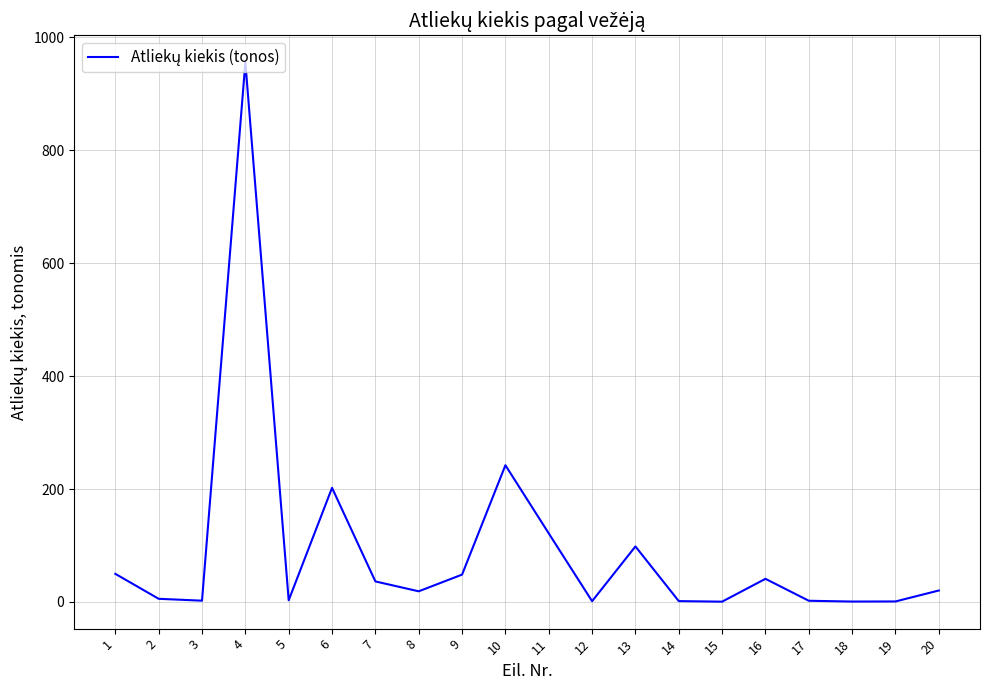

Which has a higher value, 10 or 1?

10